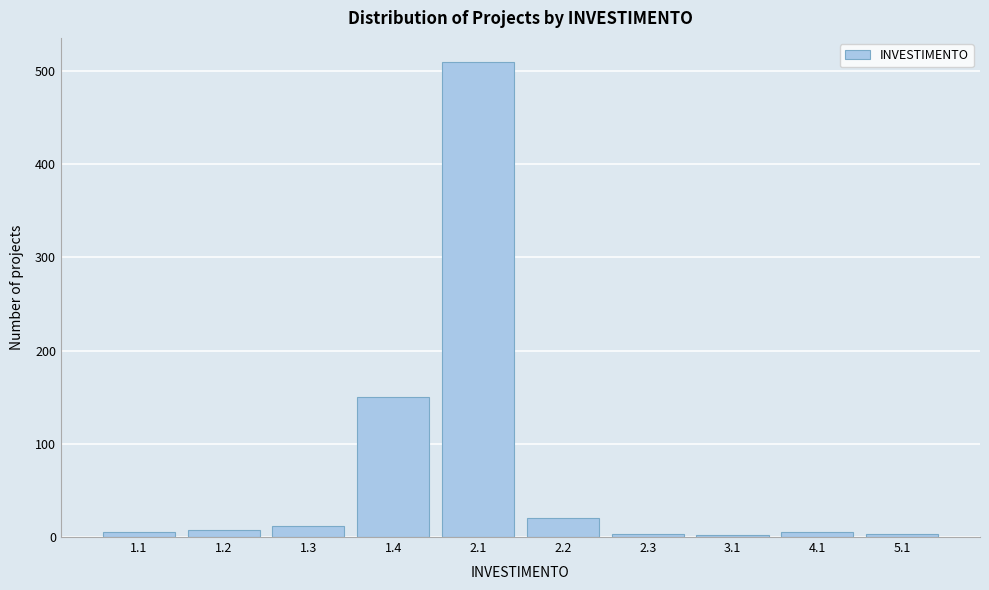

What is the sum of all values?

718